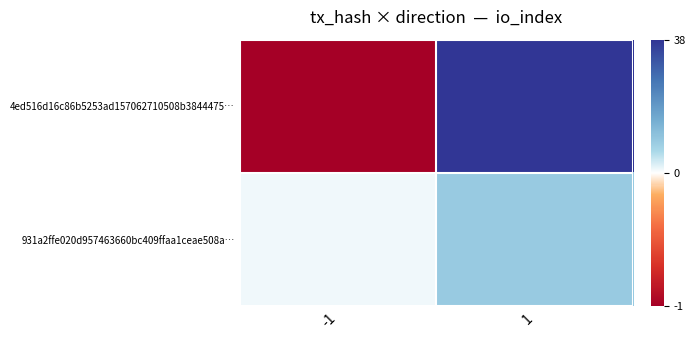

What is the spread (max minus min) of values at 1?

29